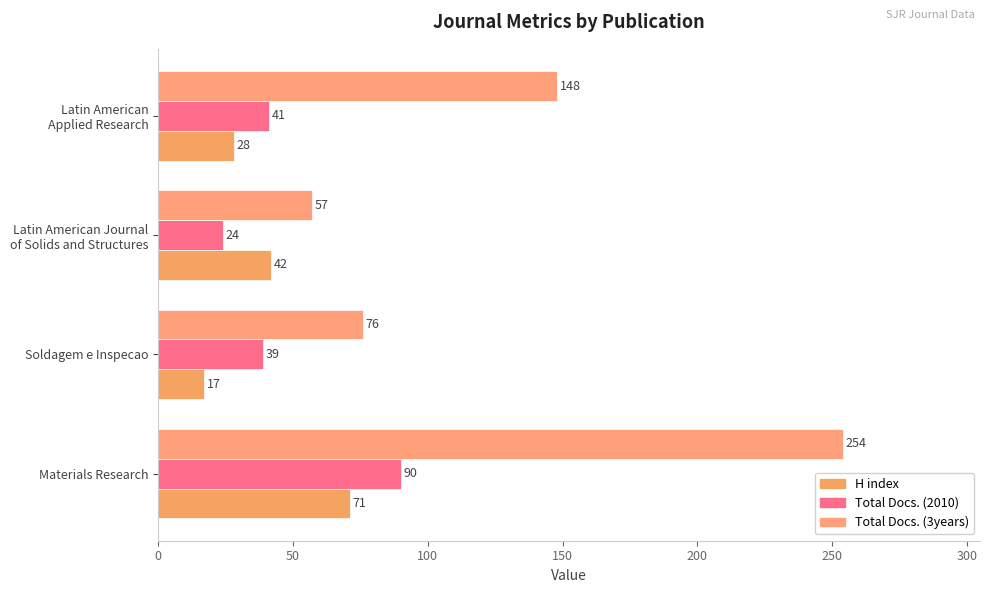

What is the difference between the second highest and minimum values in the Total Docs. (3years) series?

91